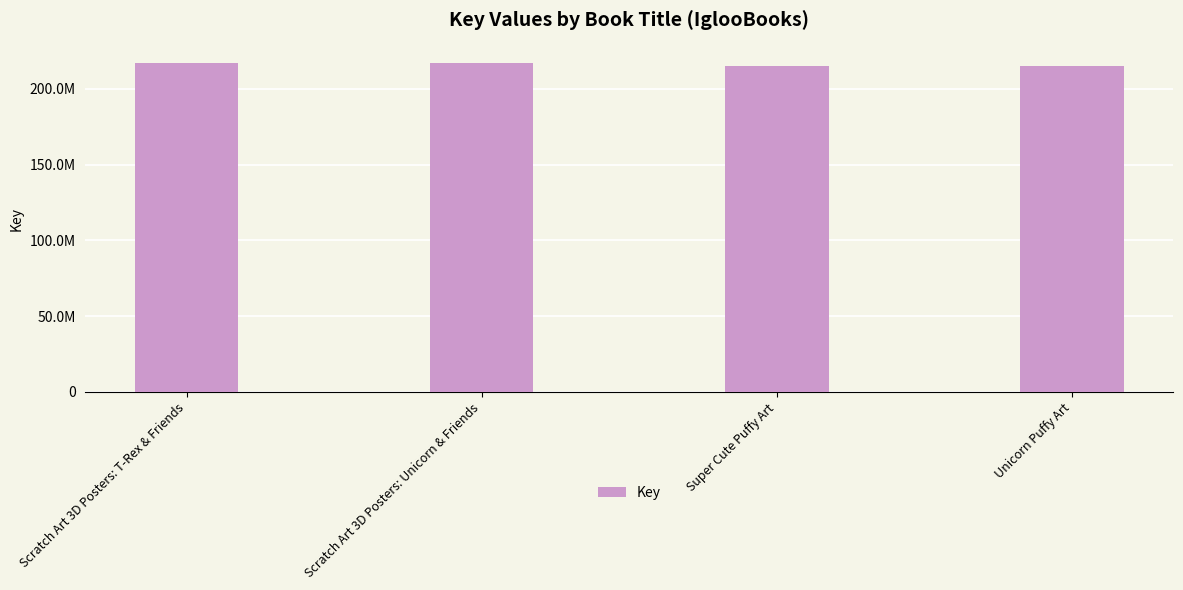

List the labels in order of value, smallest first.

Super Cute Puffy Art, Unicorn Puffy Art, Scratch Art 3D Posters: T-Rex & Friends, Scratch Art 3D Posters: Unicorn & Friends